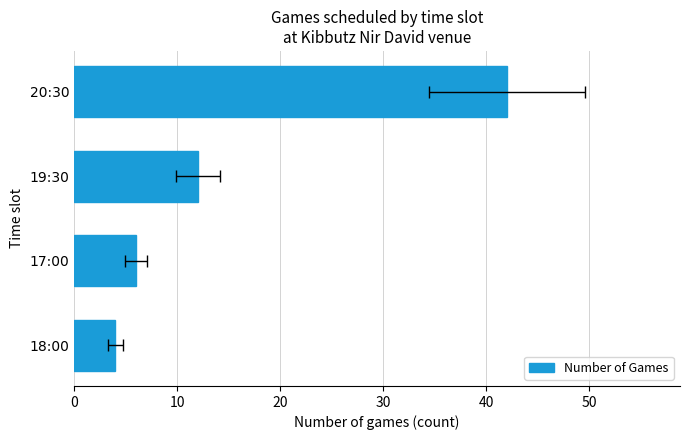

What is the greatest value displayed?

42